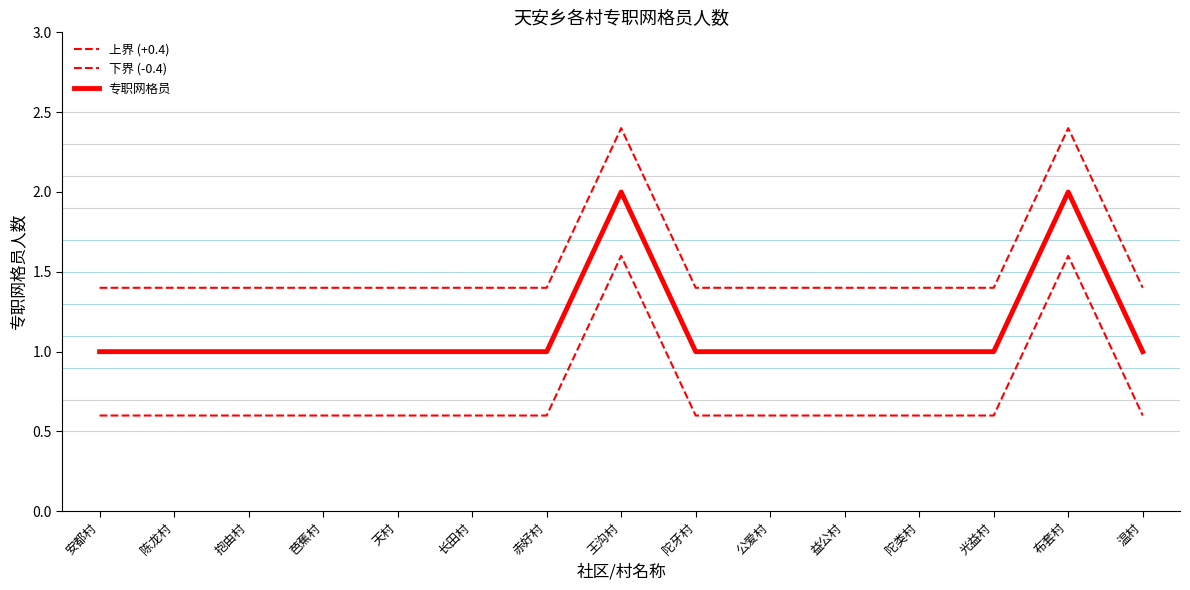

Between 陈龙村 and 陀类村, which series saw the biggest shift?

上界 (+0.4)